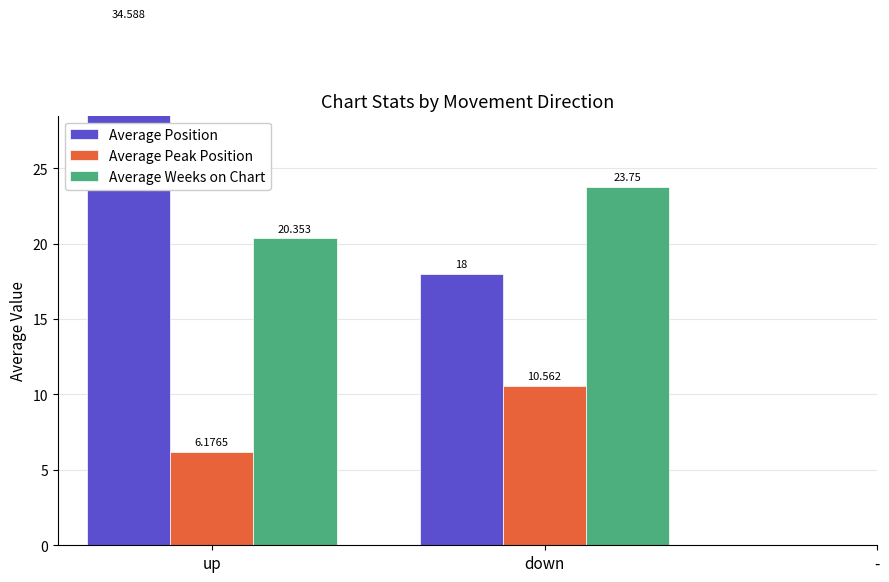

Rank the series at down from lowest to highest value.

Average Peak Position, Average Position, Average Weeks on Chart